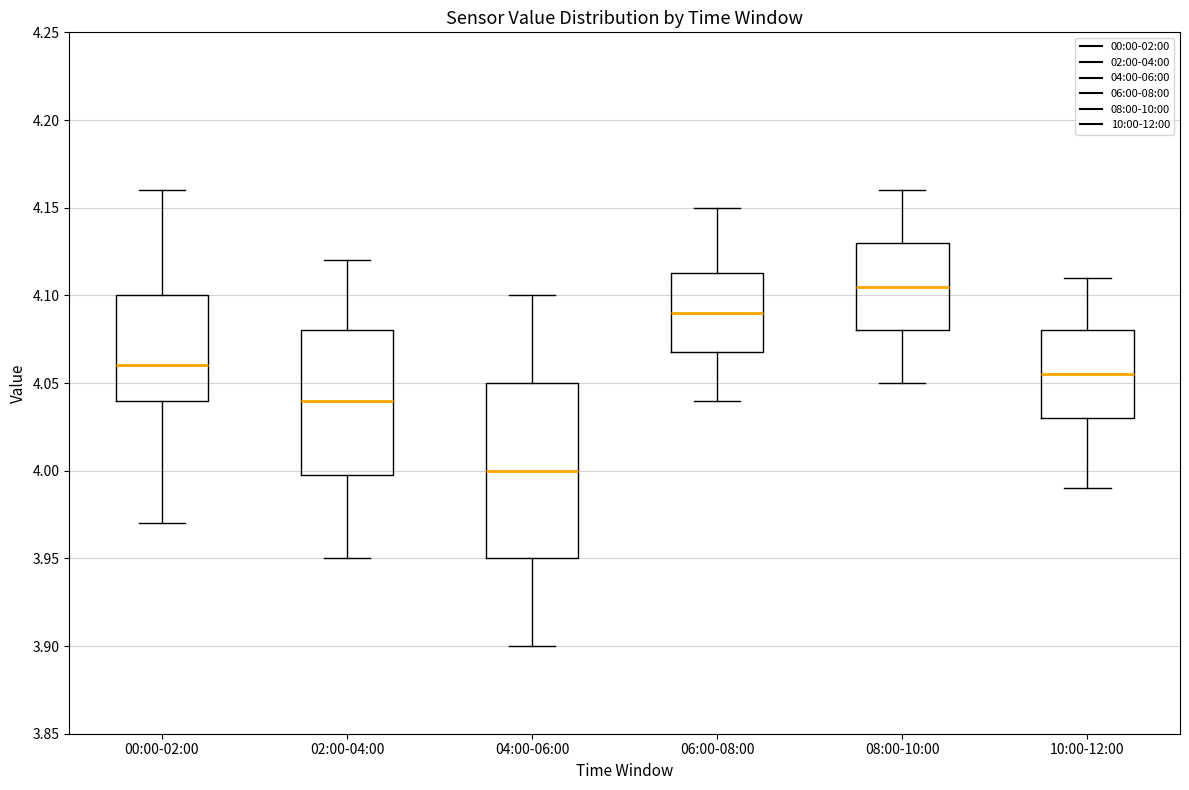

Reading left to right, transcribe this box plot: for each box, give where its median line is, the range the box spans, and where its two whiskers end, as read against the y-axis. The values are not printed on the chart, so give them approximately, as read against the axis.

00:00-02:00: median 4.060, box 4.040 to 4.100, whiskers 3.970 to 4.160
02:00-04:00: median 4.040, box 4.000 to 4.080, whiskers 3.950 to 4.120
04:00-06:00: median 4.000, box 3.950 to 4.050, whiskers 3.900 to 4.100
06:00-08:00: median 4.090, box 4.070 to 4.115, whiskers 4.040 to 4.150
08:00-10:00: median 4.105, box 4.080 to 4.130, whiskers 4.050 to 4.160
10:00-12:00: median 4.055, box 4.030 to 4.080, whiskers 3.990 to 4.110